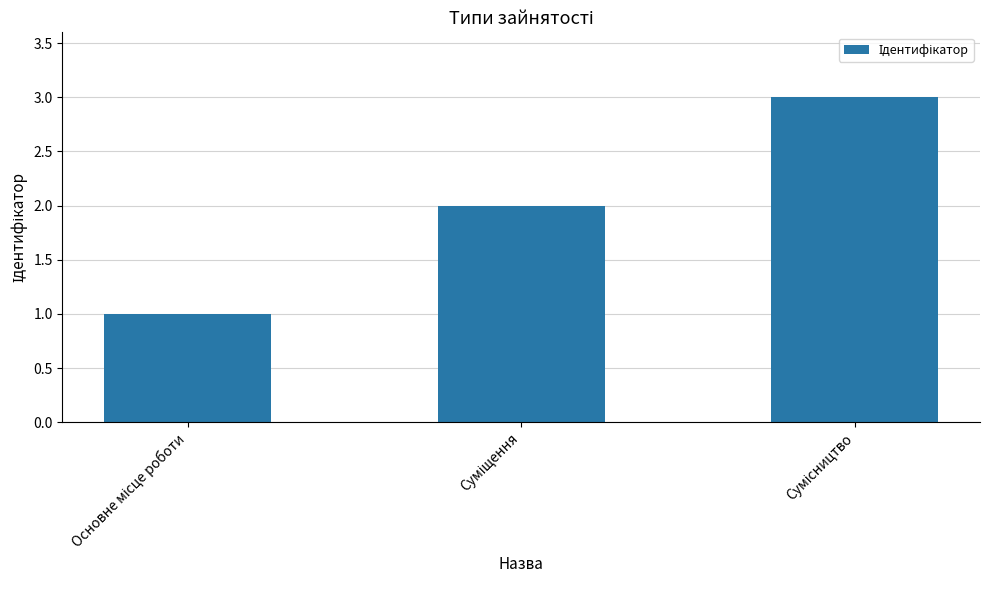

Count the number of data series in this chart.

1